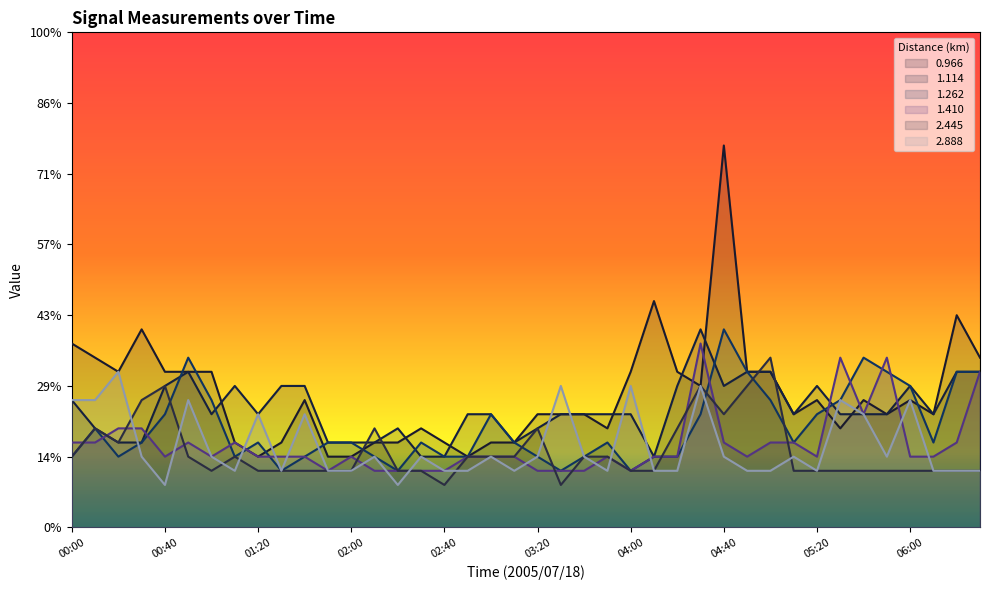

How many interior local valleys does the 2.445 series have?

5